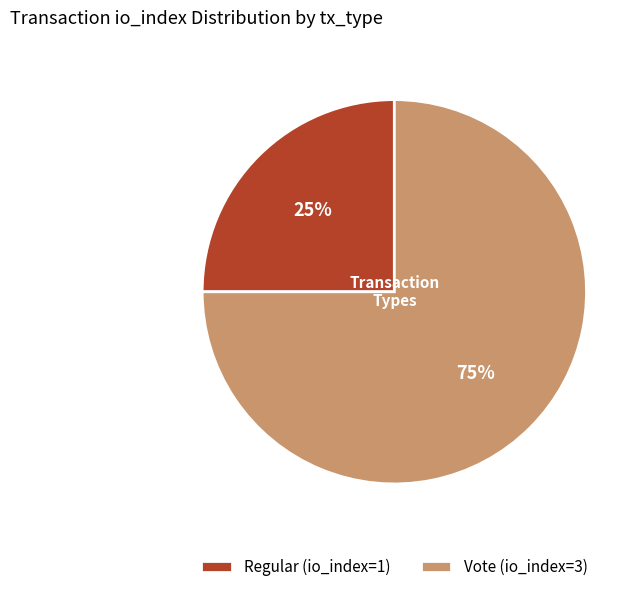

How many segments does this pie chart have?

2